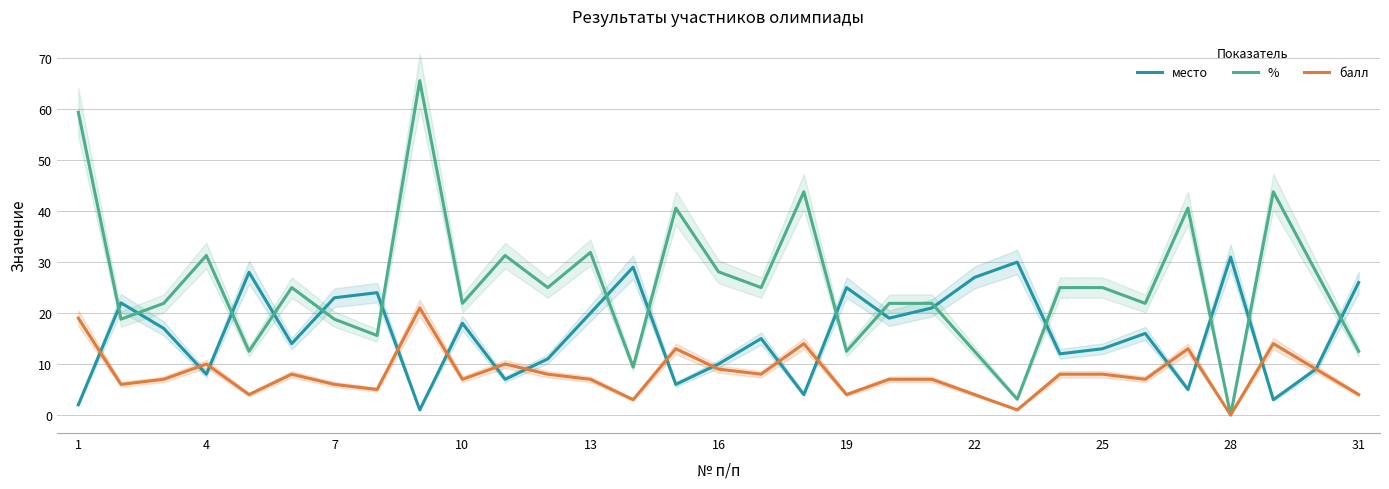

Is this an area chart (filled region under the line)?

No